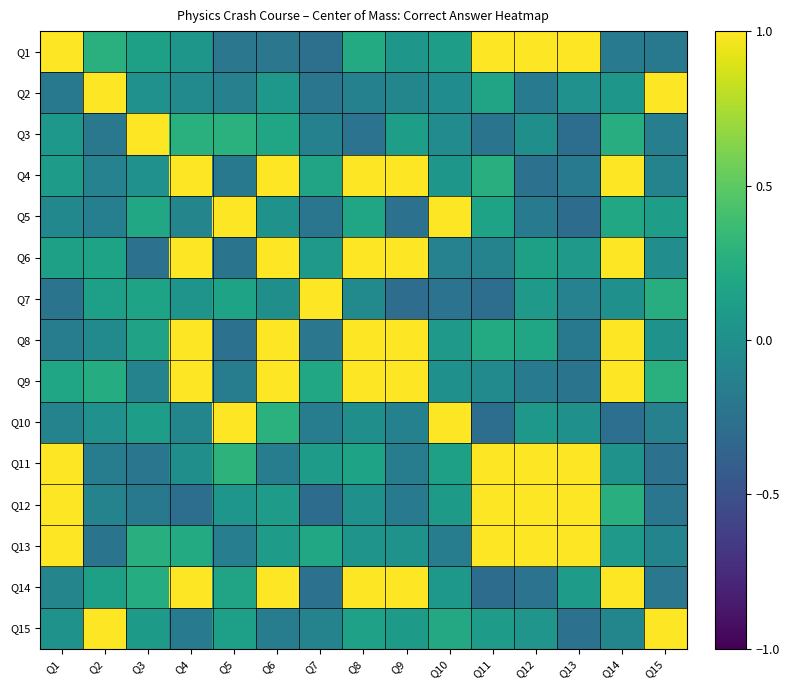

Which category has the lowest value across all series?

Q13